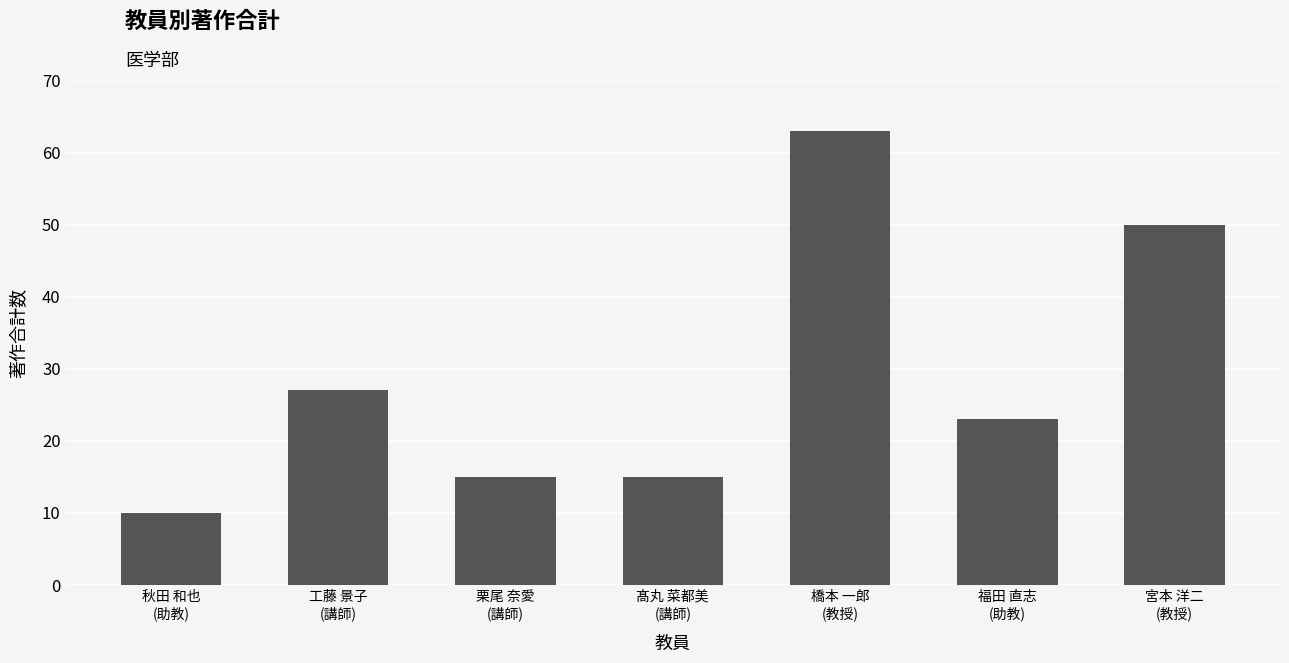

What is the ratio of the value at 宮本 洋二
(教授) to the value at 福田 直志
(助教)?

2.2